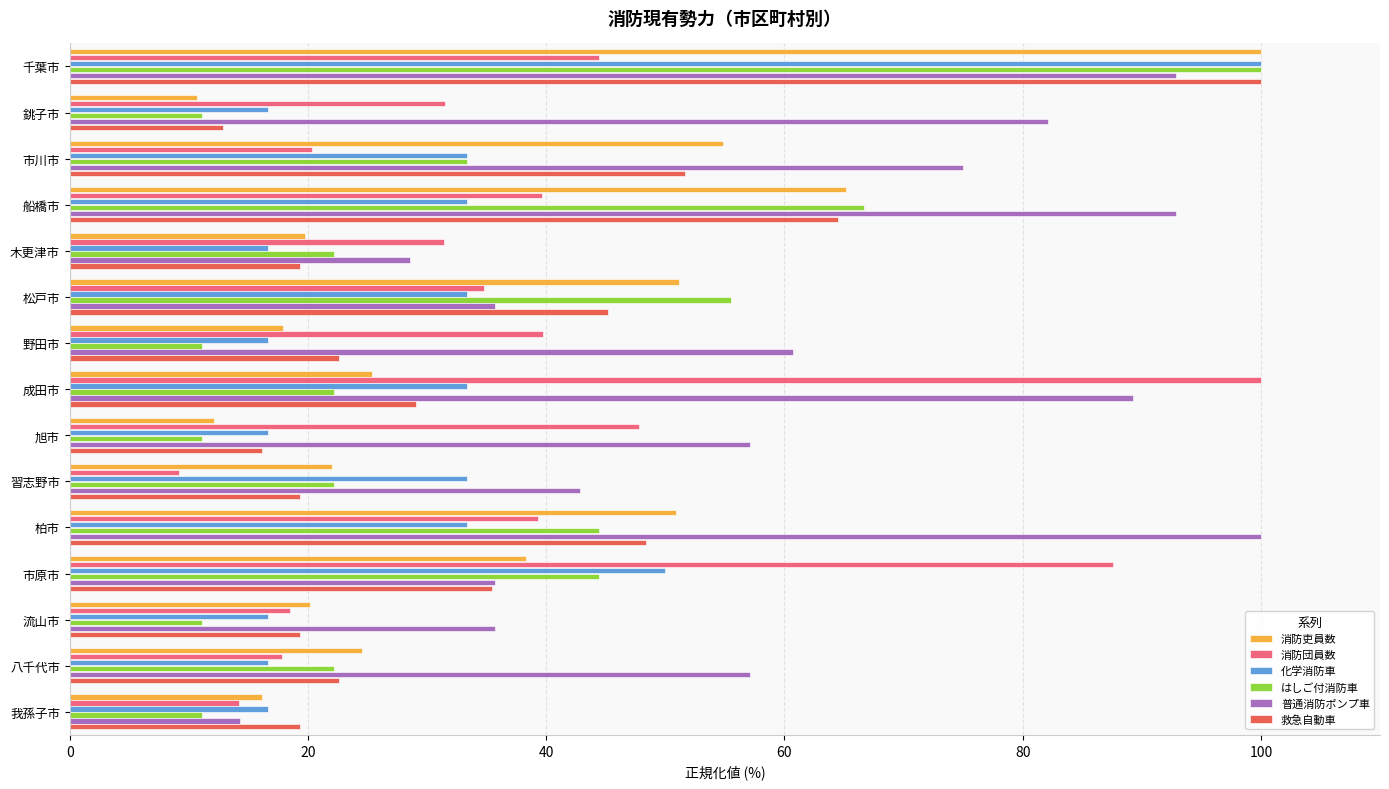

At which category is the sum across all series the highest?

千葉市